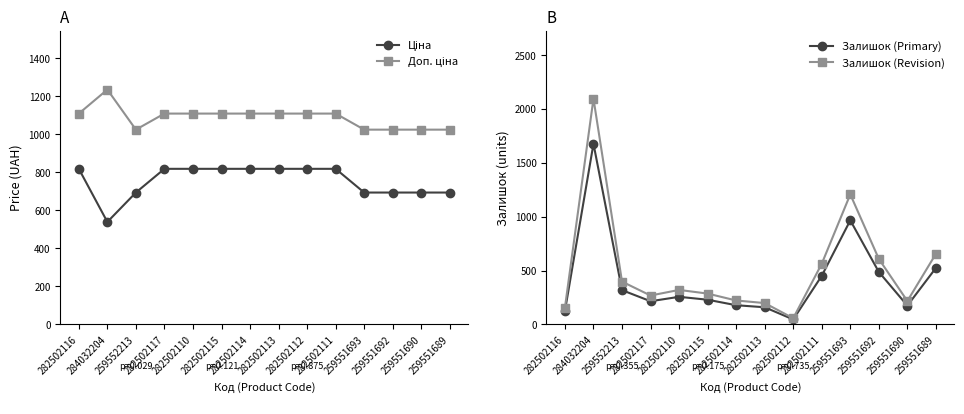

What position from the right is 259551692?

3